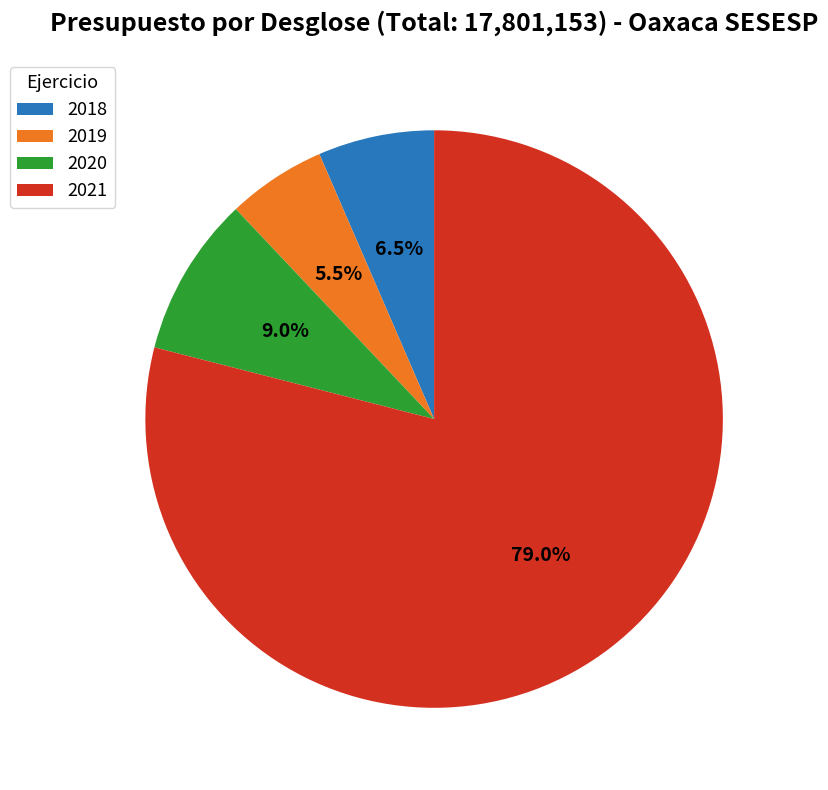

Which slice is the largest?

2021